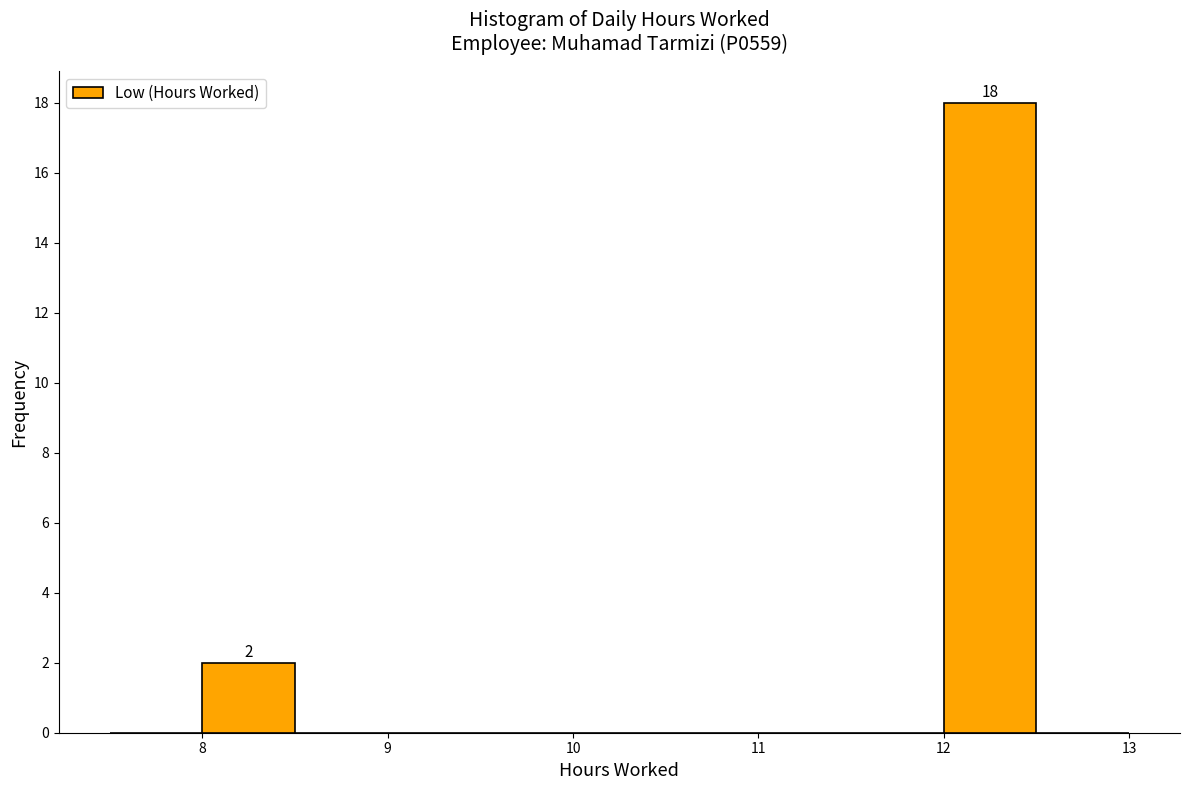

Which range on the x-axis has the tallest bar?

12.0 to 12.5